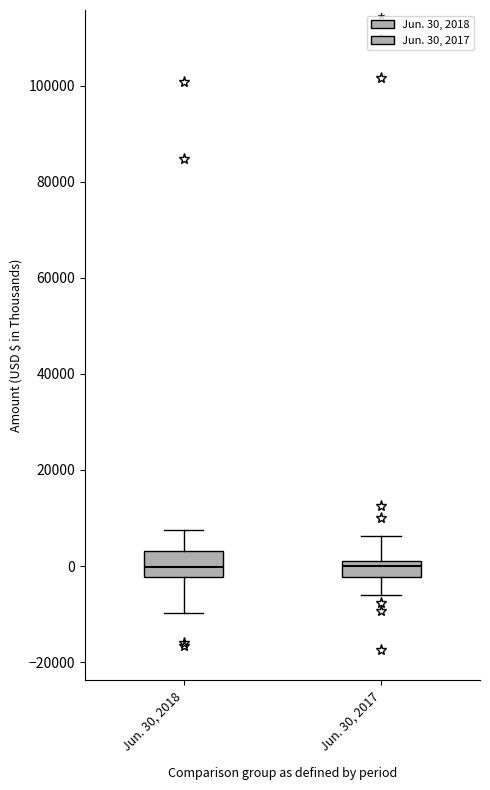

Reading left to right, transcribe this box plot: for each box, give where its median line is, the range the box spans, and where its two whiskers end, as read against the y-axis. The values are not printed on the chart, so give them approximately, as read against the axis.

Jun. 30, 2018: median 0, box -2000 to 4000, whiskers -10000 to 8000
Jun. 30, 2017: median 0, box -2000 to 2000, whiskers -6000 to 6000